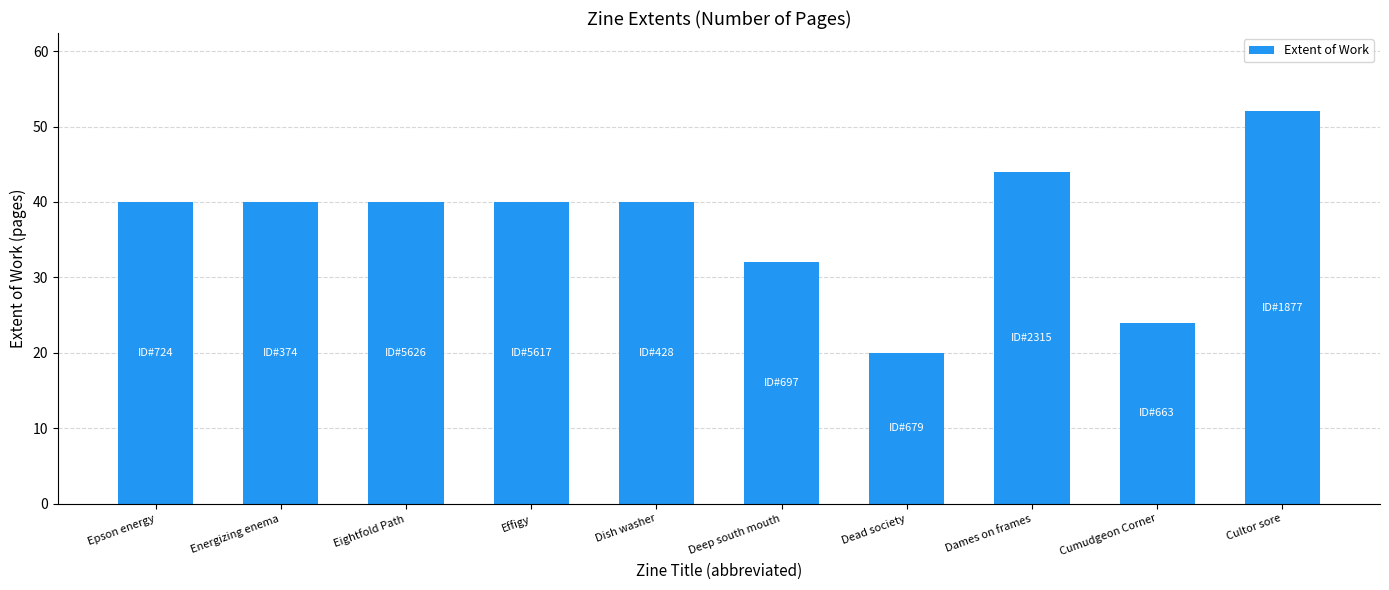

Does the chart contain stacked bars?

No